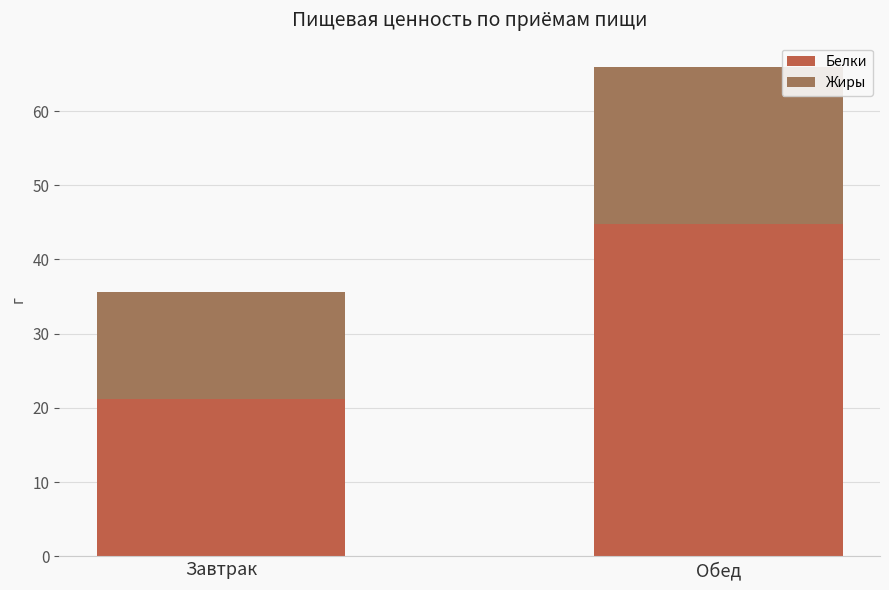

Rank the categories by Белки value from highest to lowest.

Обед, Завтрак